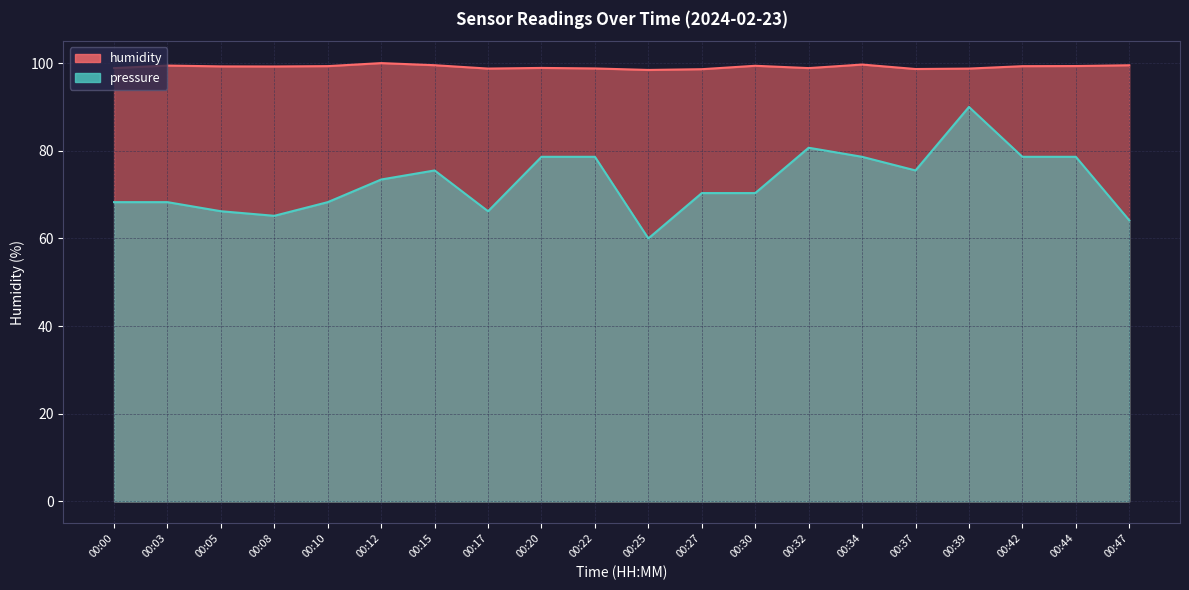

What is the difference between the second highest and second lowest values in the pressure series?

16.6